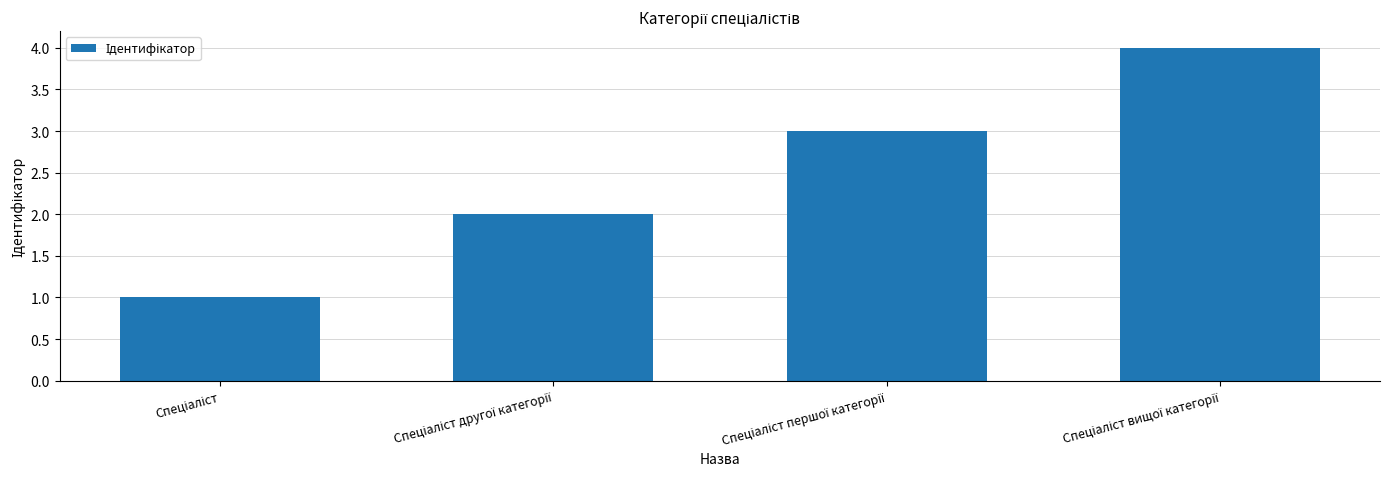

How many bars are there in total?

4